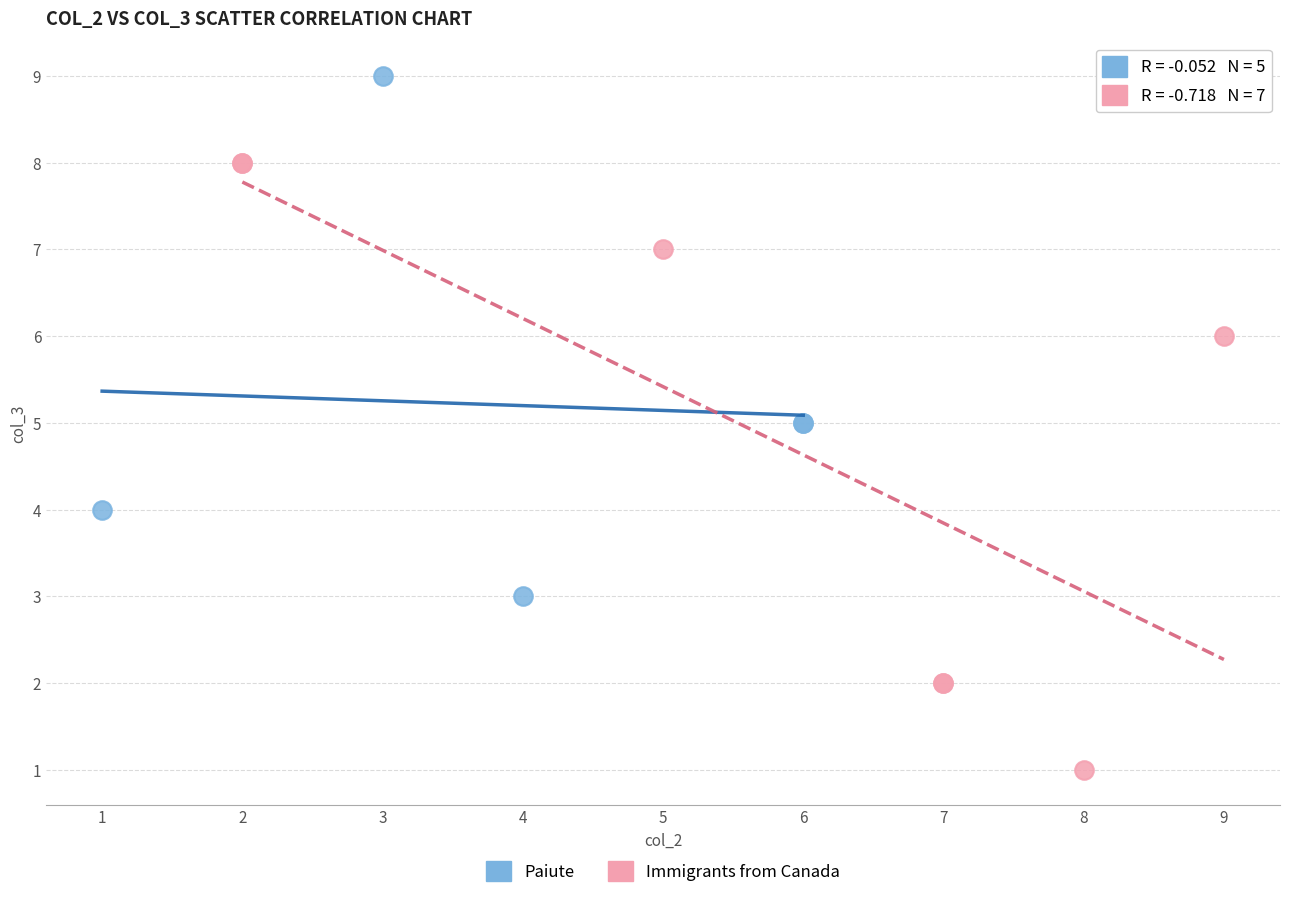

Which series has the widest spread of Y values?

Immigrants from Canada